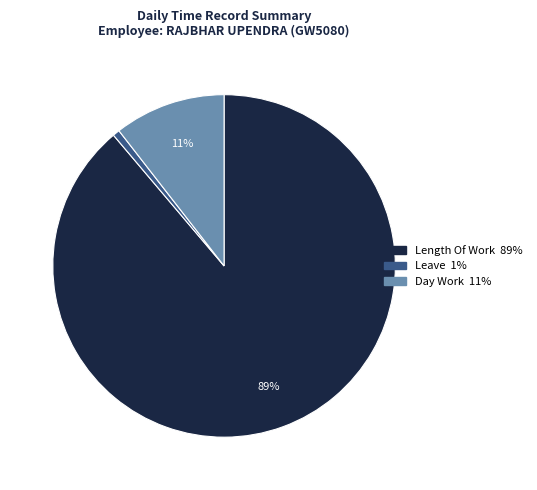

Count the number of slices in the pie.

3